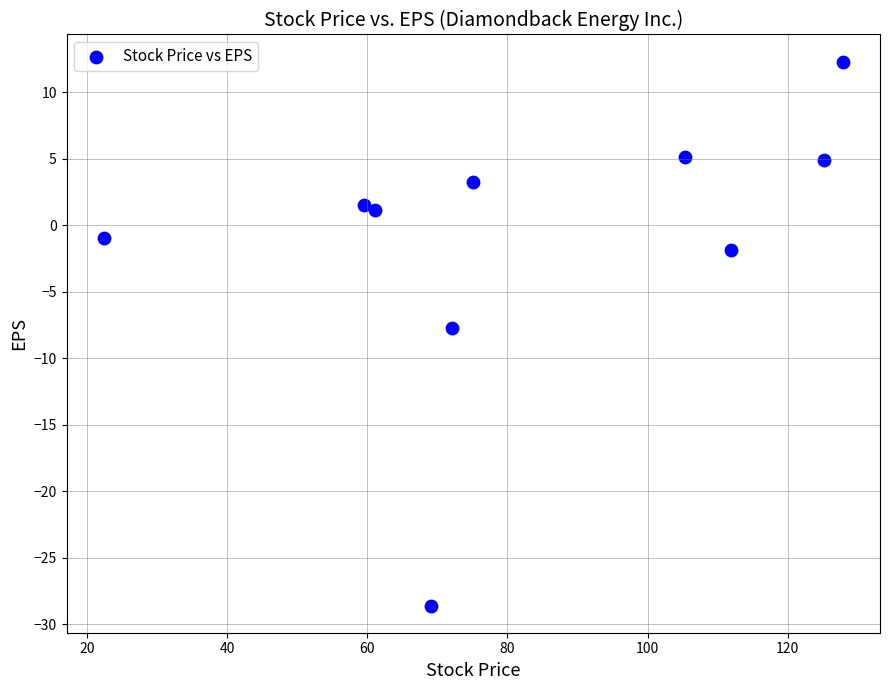

What is the average X value?

82.9